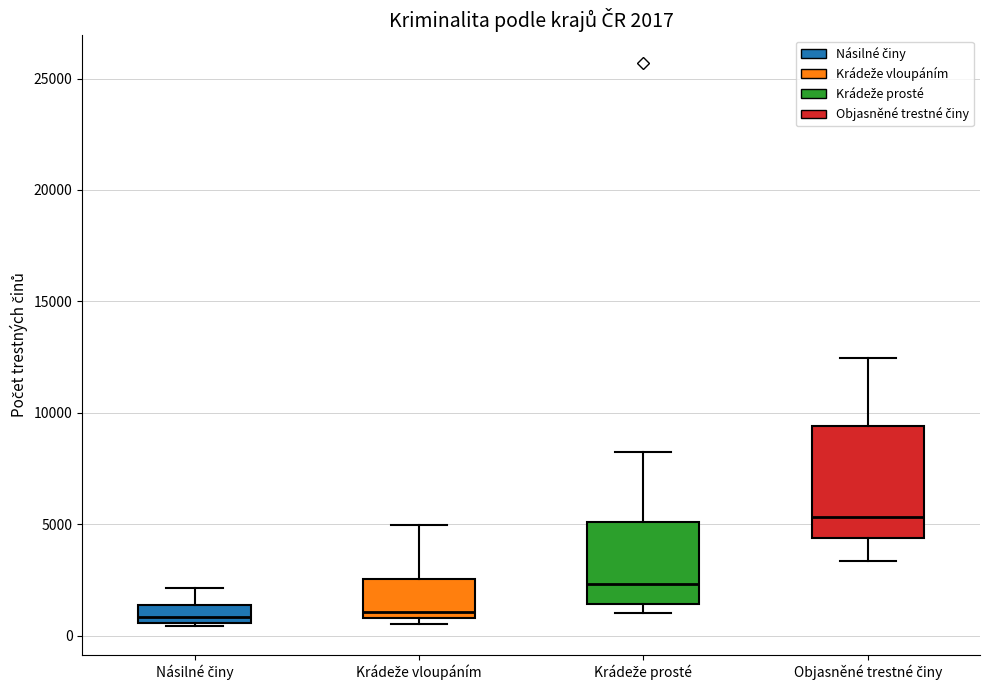

Which box has the highest median line?

Objasněné trestné činy